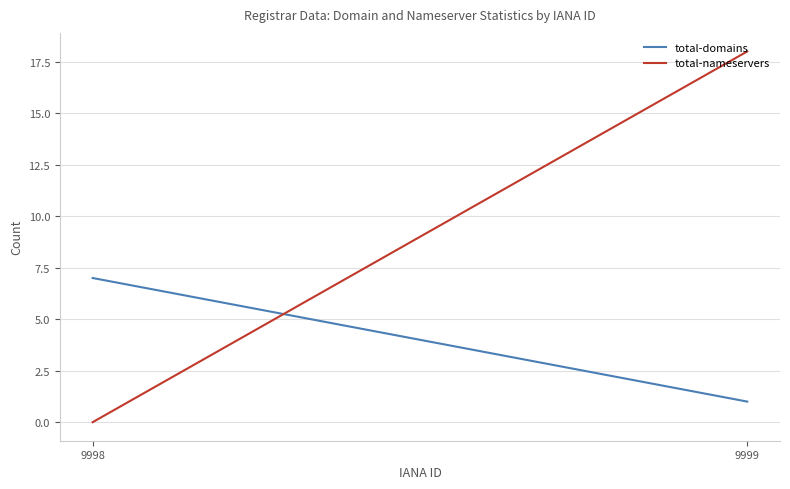

What is the greatest value displayed?

18.0